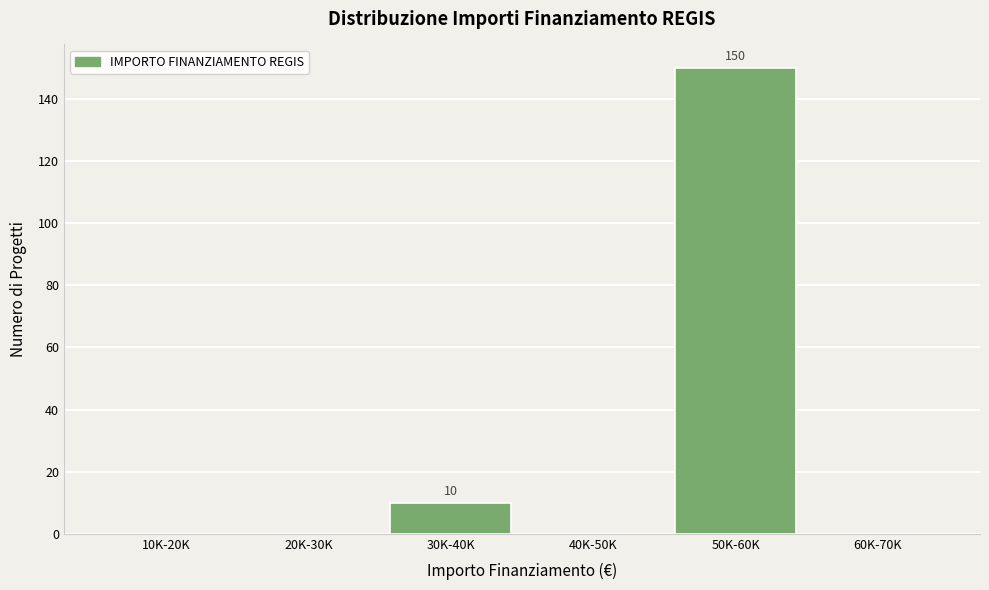

Reading left to right, list all the values displayed in this chart.

10K-20K=0	20K-30K=0	30K-40K=10	40K-50K=0	50K-60K=150	60K-70K=0